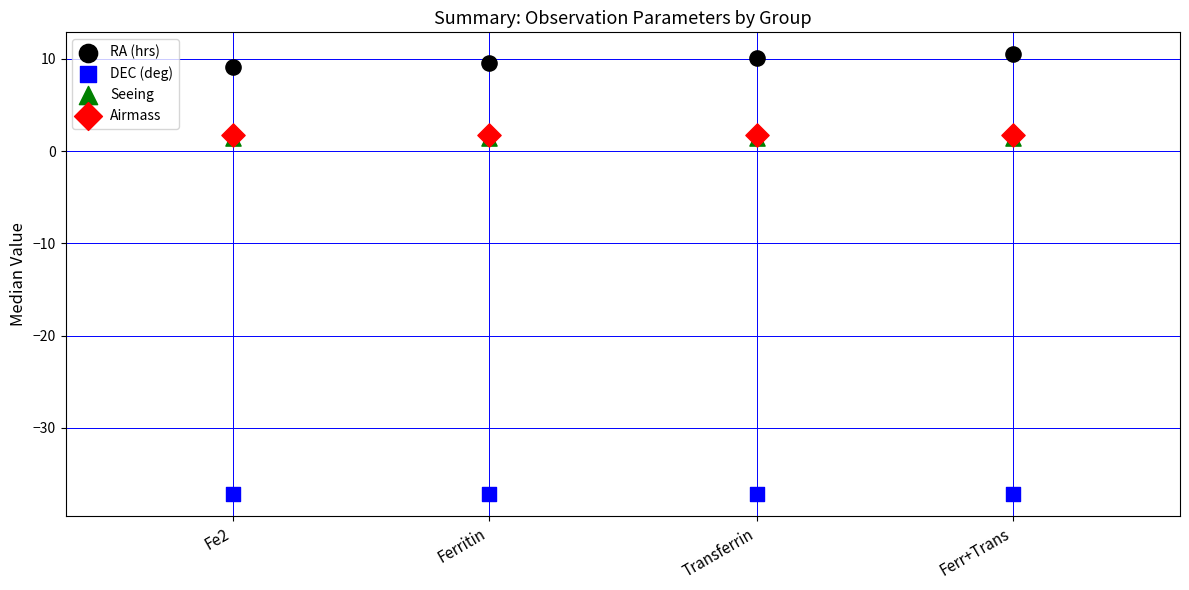

What are all the series names shown in the legend?

RA (hrs), DEC (deg), Seeing, Airmass